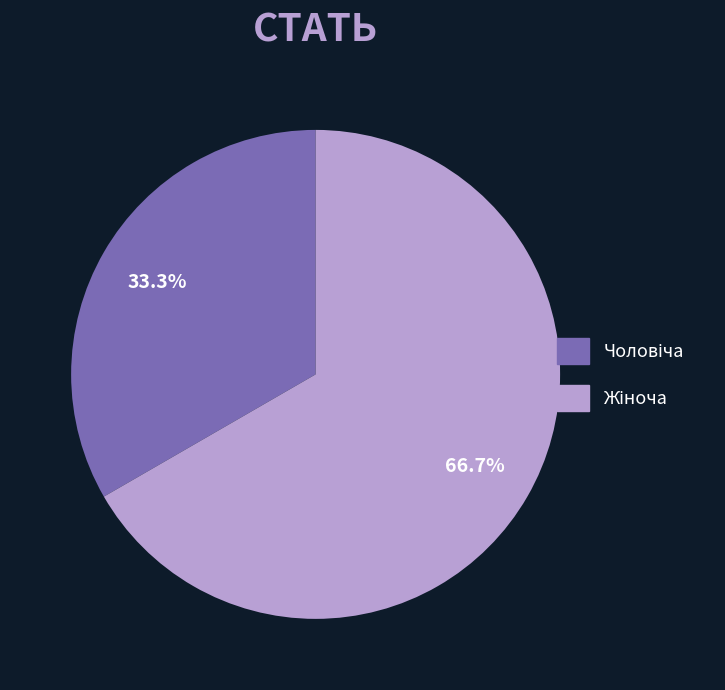

Which has a higher value, Чоловіча or Жіноча?

Жіноча